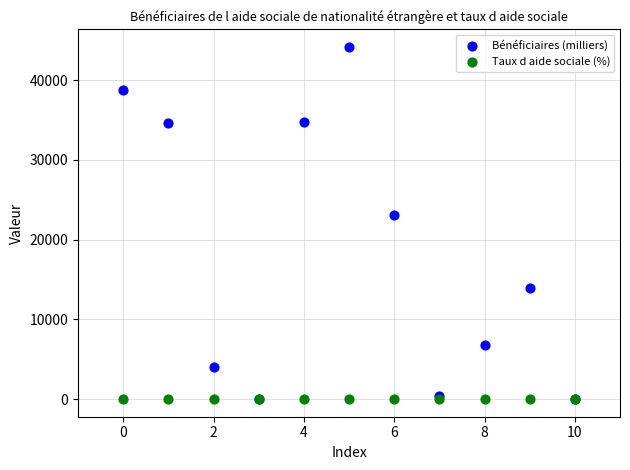

Across all series, what Y value is closest to 22079?

23081.9